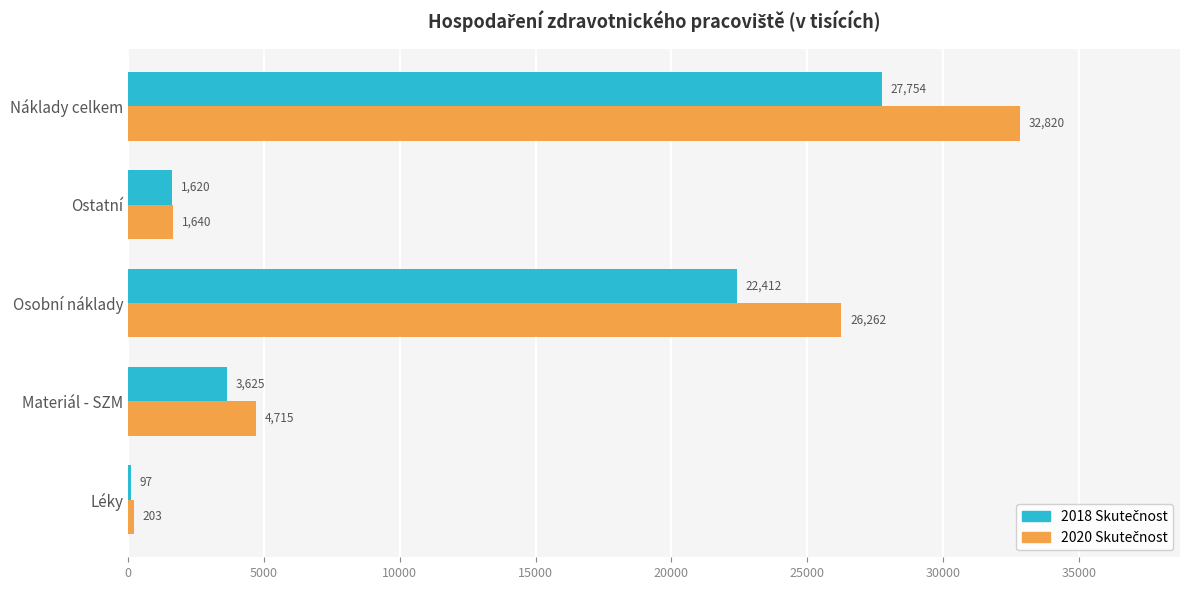

At which category is the sum across all series the highest?

Náklady celkem